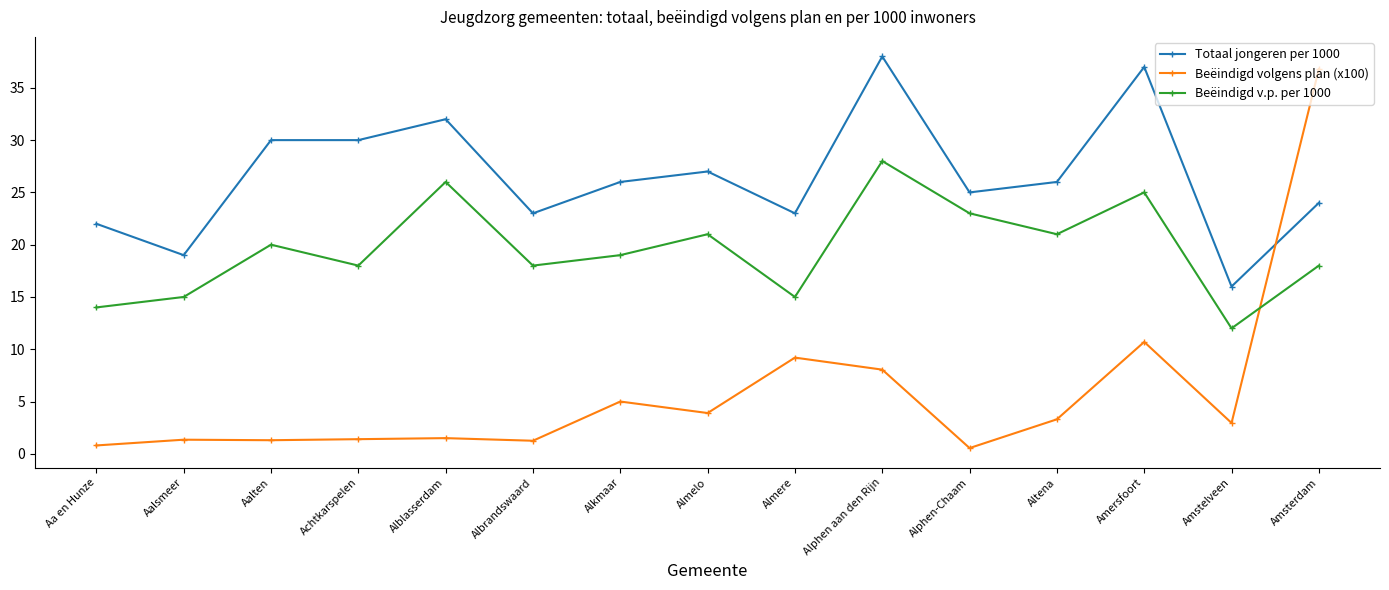

True or false: Beëindigd volgens plan (x100) and Beëindigd v.p. per 1000 cross at least once.

True